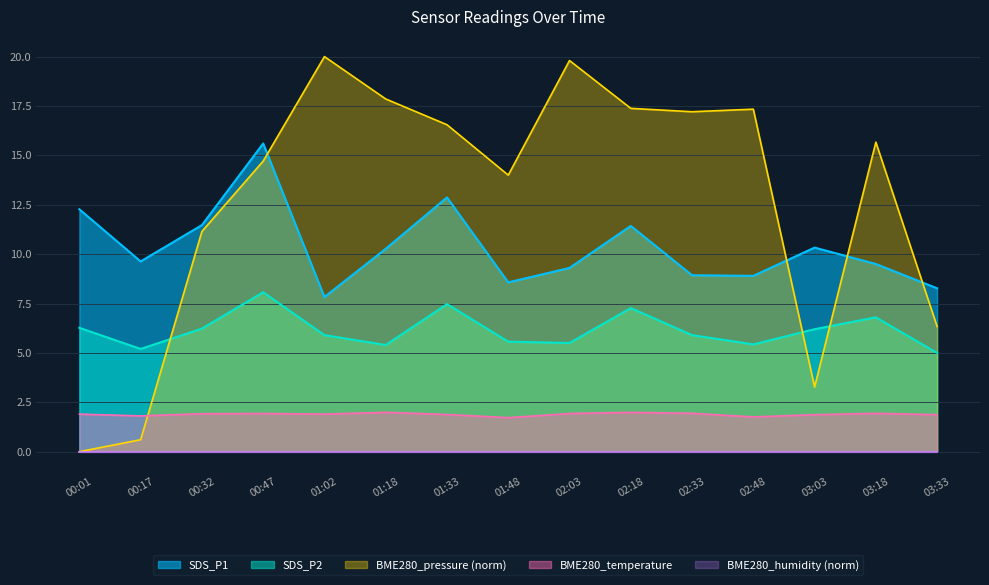

True or false: SDS_P2 and BME280_temperature cross at least once.

False